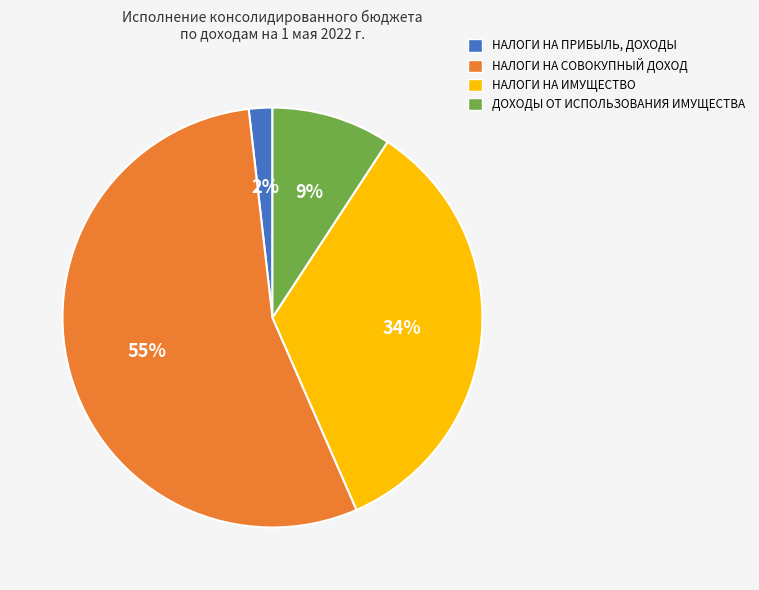

What is the smallest slice in the pie chart?

НАЛОГИ НА ПРИБЫЛЬ, ДОХОДЫ